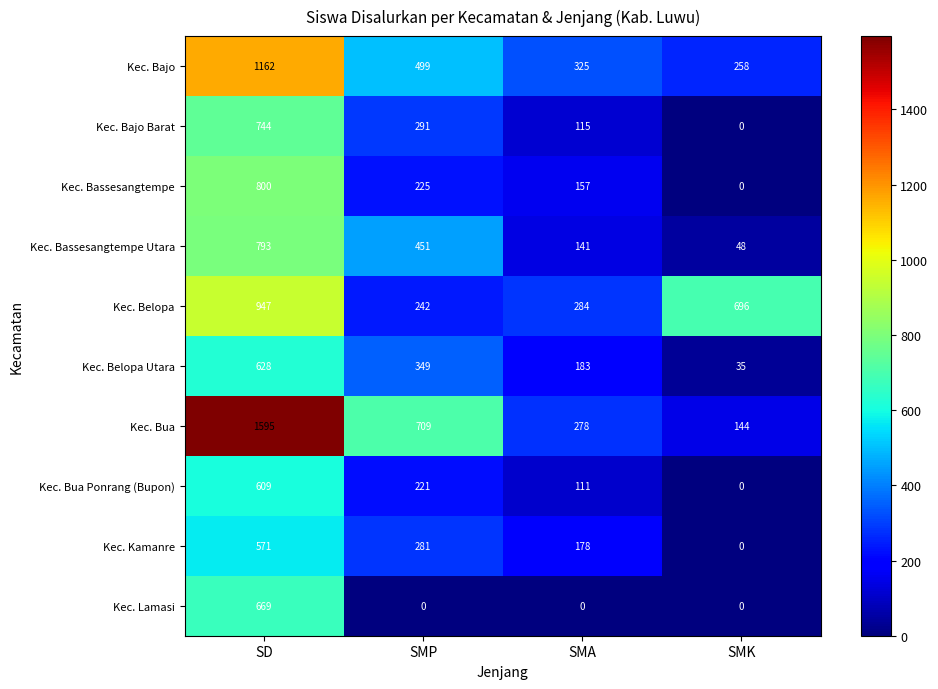

Where is Kec. Bassesangtempe nearest to the value 400?

SMP